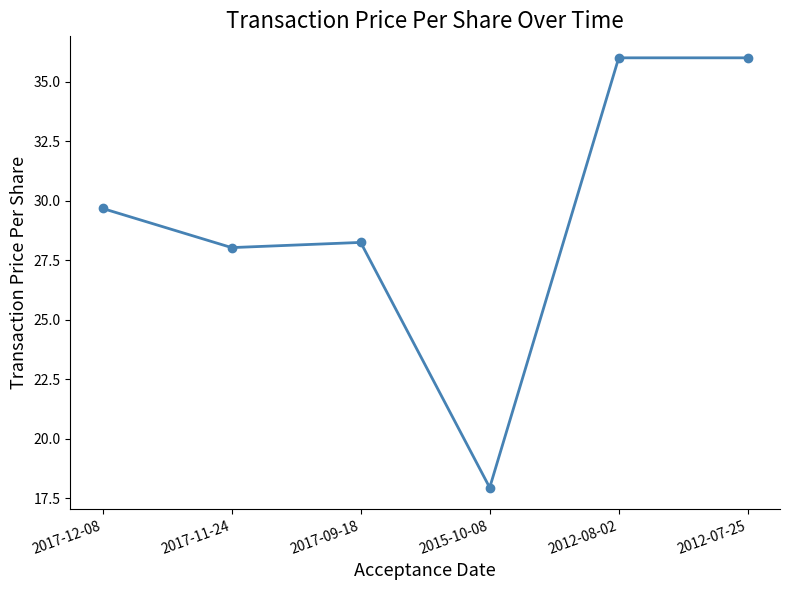

What is the label of the 5th point from the right?

2017-11-24